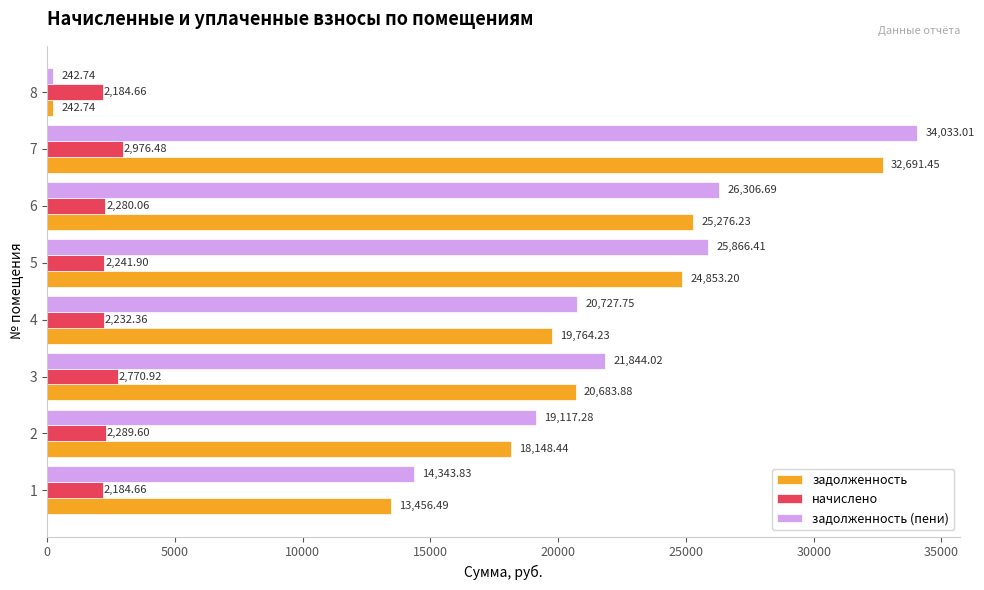

At how many categories does at least one series exceed 947?

8